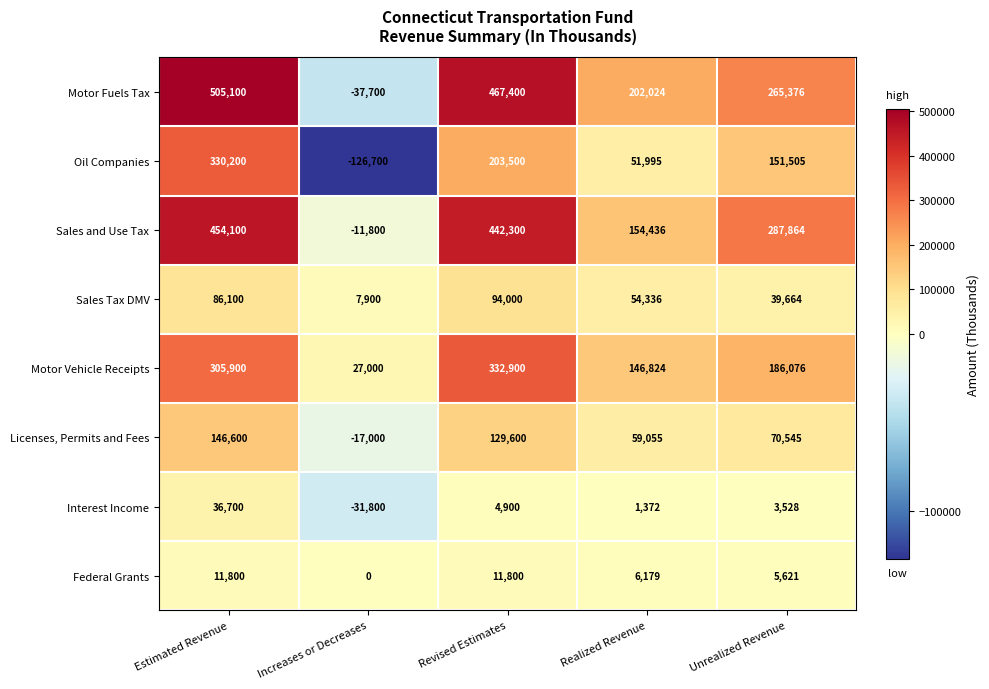

Where does the Oil Companies series first go above 151505?

Estimated Revenue